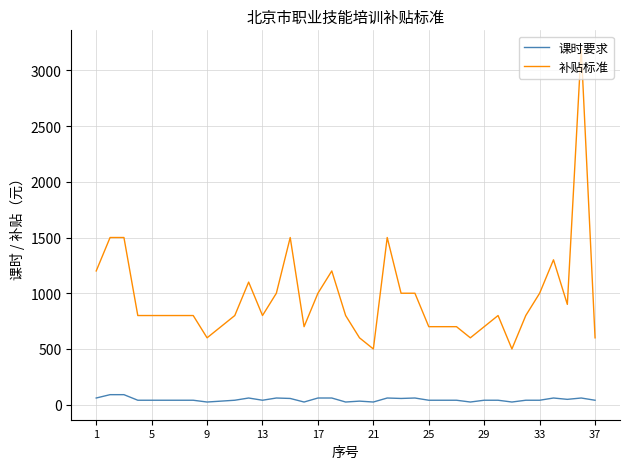

What is the highest value of the 课时要求 series?

90